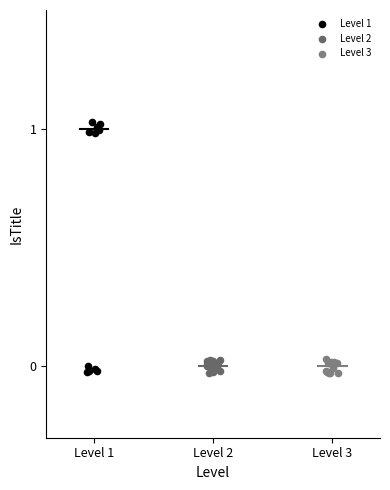

Which series has the largest Y range (max minus min)?

Level 1